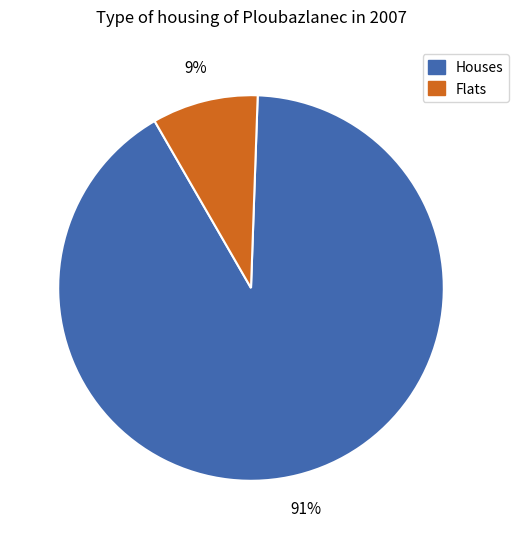

To the nearest percent, what is the combined percentage of Flats and Houses?

100%